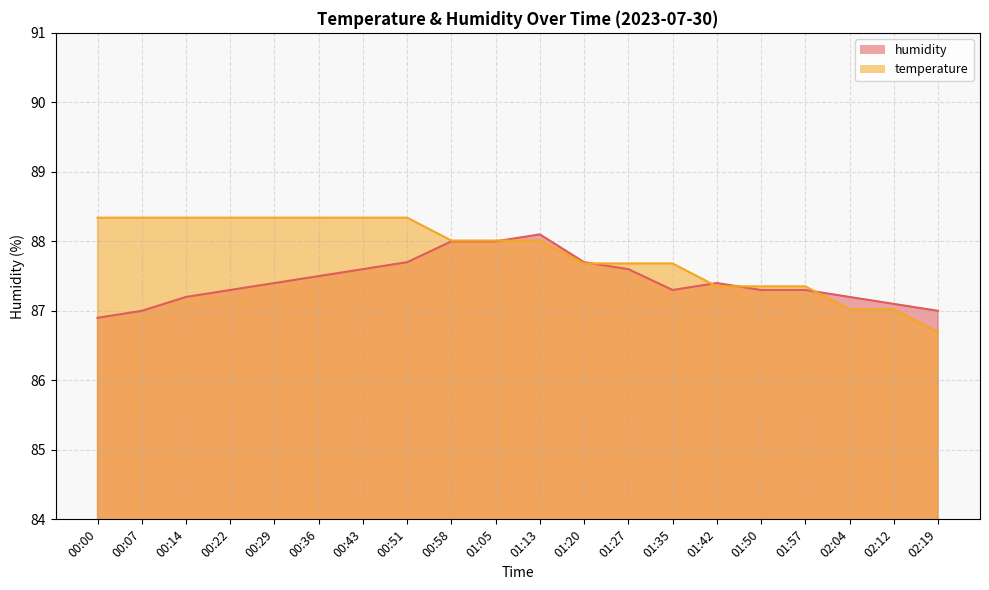

After their last crossing, which series has the higher values: humidity or temperature?

humidity